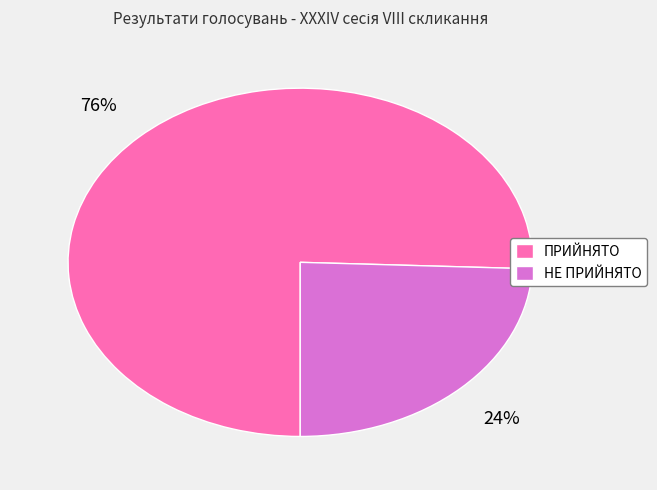

Which has a higher value, ПРИЙНЯТО or НЕ ПРИЙНЯТО?

ПРИЙНЯТО